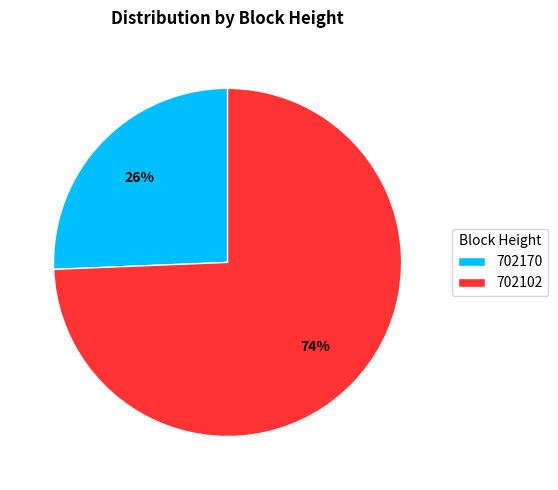

True or false: 702170 accounts for 31% of the total.

False